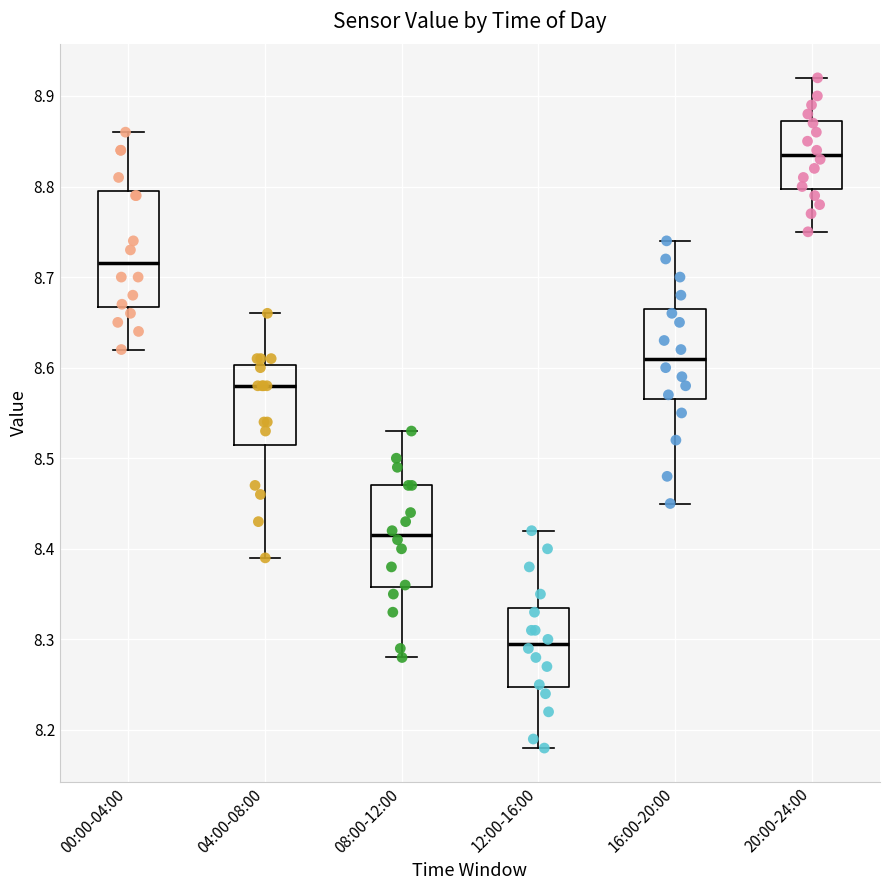

Reading left to right, transcribe this box plot: for each box, give where its median line is, the range the box spans, and where its two whiskers end, as read against the y-axis. The values are not printed on the chart, so give them approximately, as read against the axis.

00:00-04:00: median 8.72, box 8.67 to 8.80, whiskers 8.62 to 8.86
04:00-08:00: median 8.58, box 8.52 to 8.60, whiskers 8.39 to 8.66
08:00-12:00: median 8.42, box 8.36 to 8.47, whiskers 8.28 to 8.53
12:00-16:00: median 8.30, box 8.25 to 8.34, whiskers 8.18 to 8.42
16:00-20:00: median 8.61, box 8.57 to 8.67, whiskers 8.45 to 8.74
20:00-24:00: median 8.84, box 8.80 to 8.87, whiskers 8.75 to 8.92